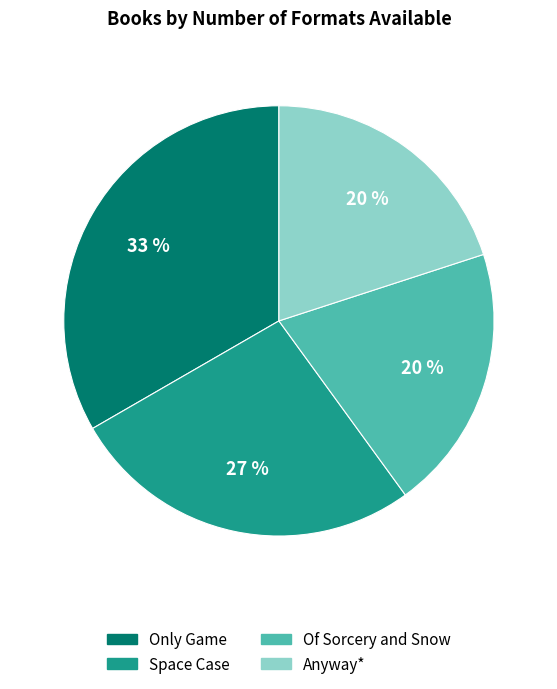

To the nearest percent, what percentage of the pie is Space Case?

27%